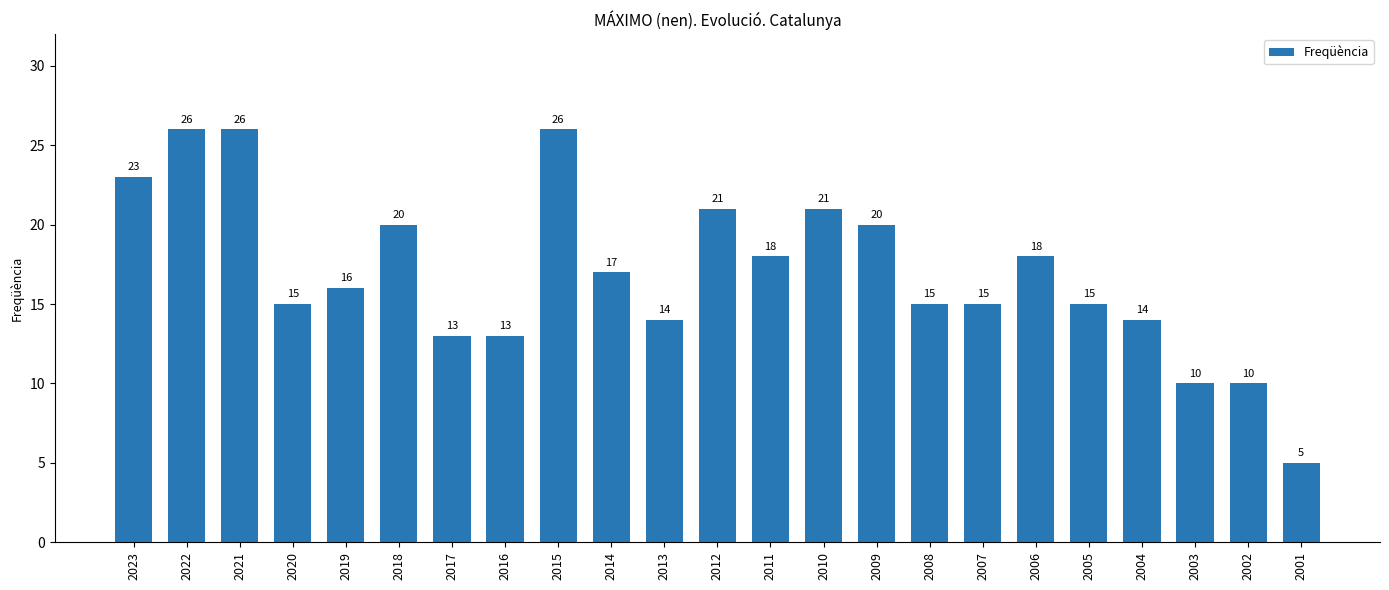

Where does the data first go above 16?

2023